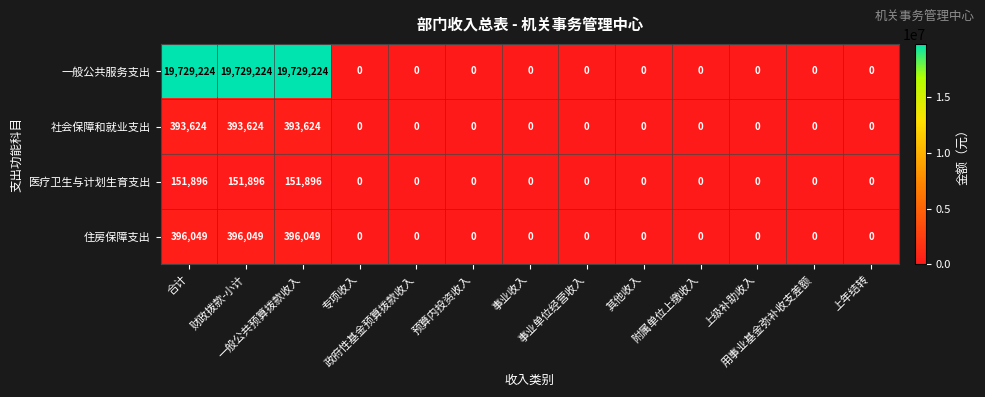

Which series has the widest spread of values?

一般公共服务支出